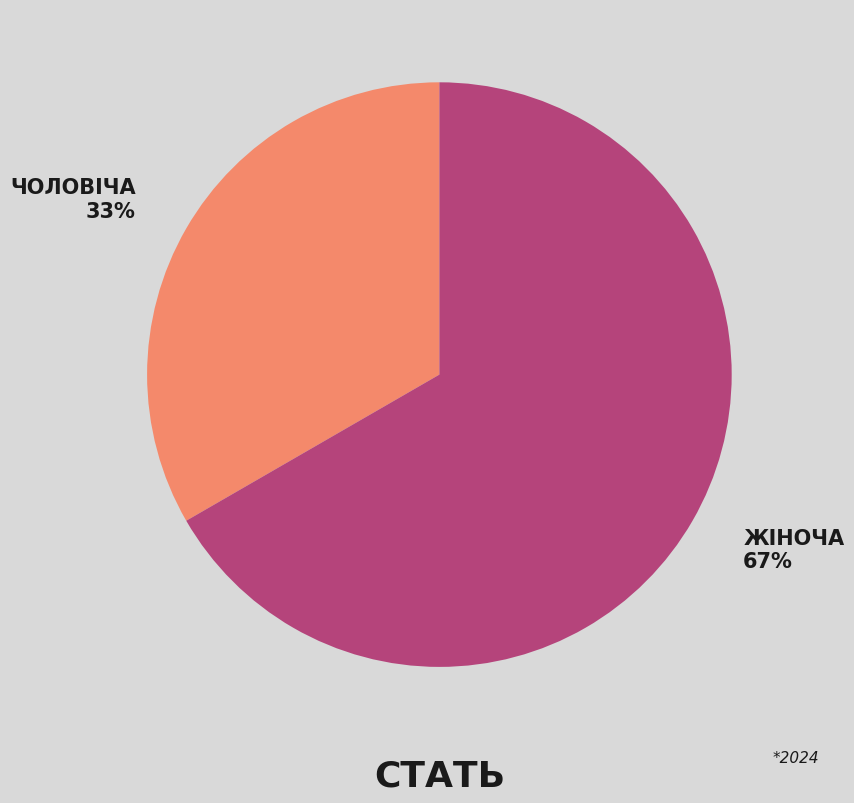

Is there any slice that represents more than half of the pie?

Yes